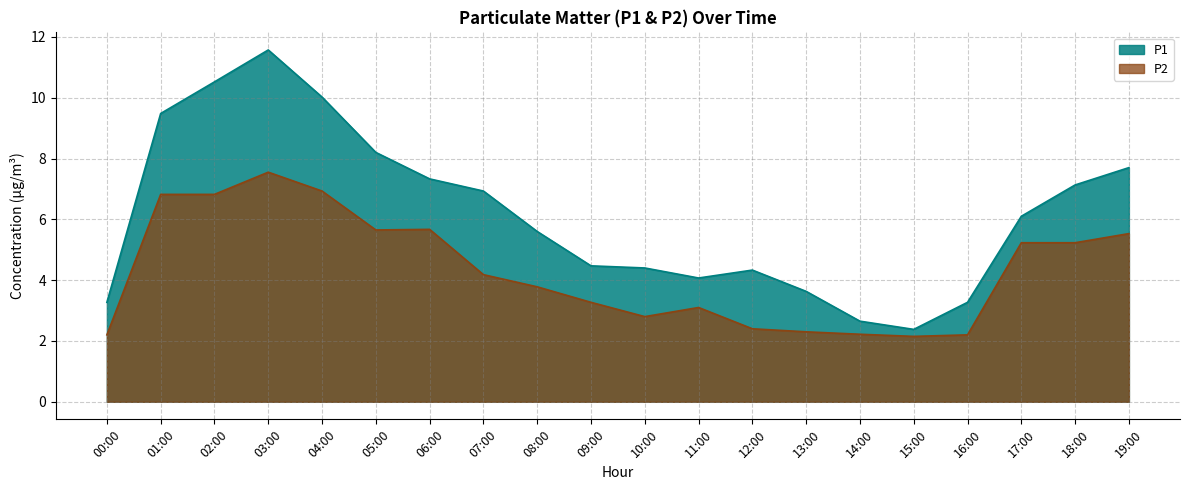

At which label is P1 closest to 6?

17:00